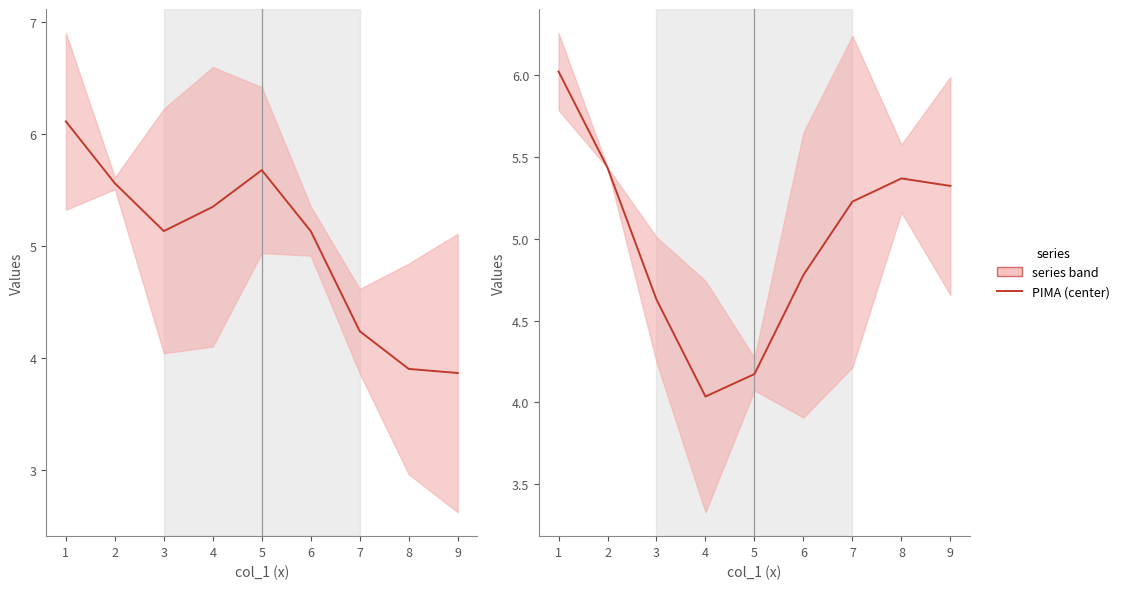

How many values in the col_7 center series are below 5?

3